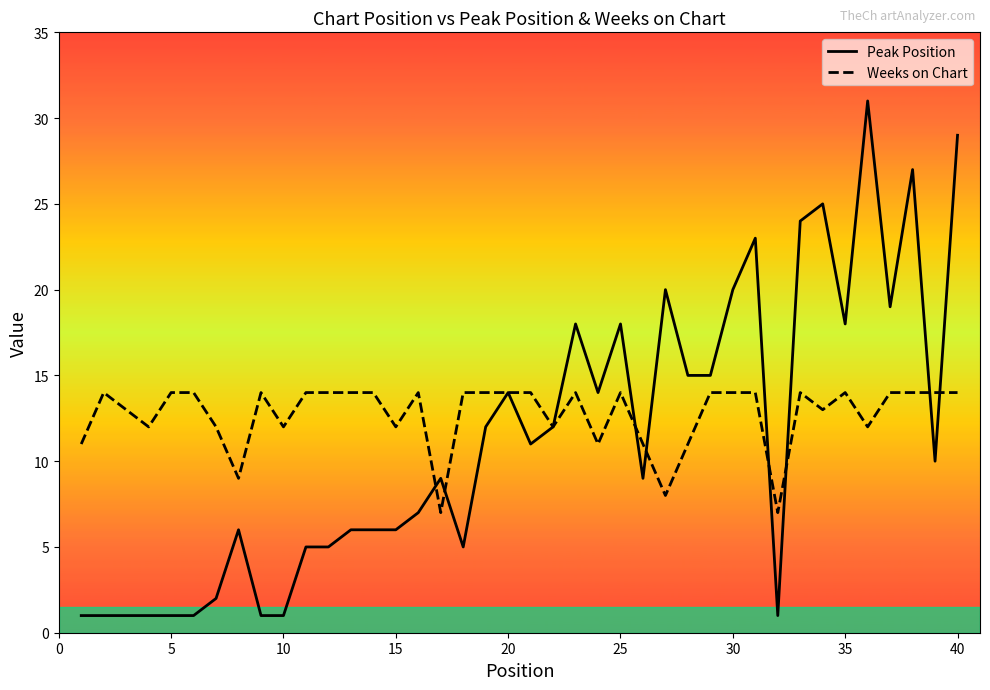

Does the chart display data point markers on the line(s)?

No